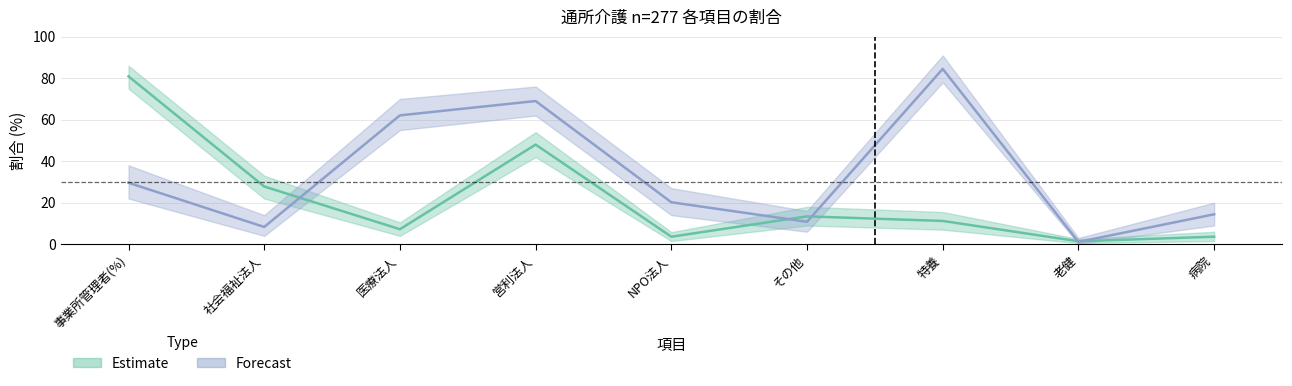

At which category does Forecast_upper reach its first local valley?

社会福祉法人